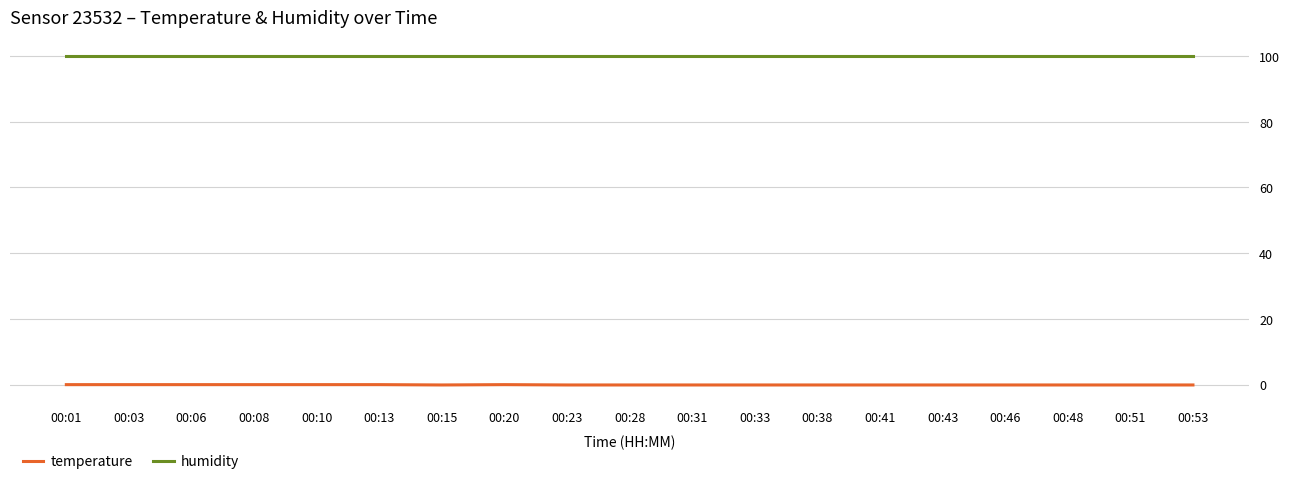

True or false: temperature and humidity cross at least once.

False